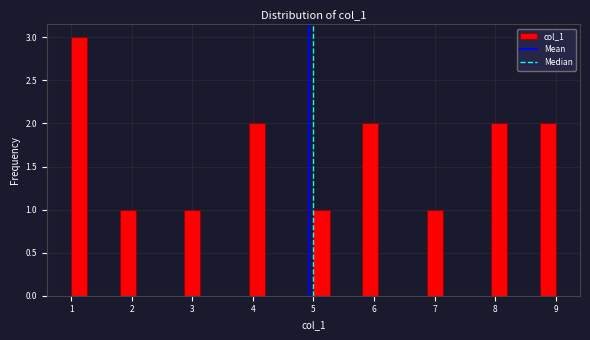

Read against the x-axis, roughly where is the centre of the tallest bar?

1.1